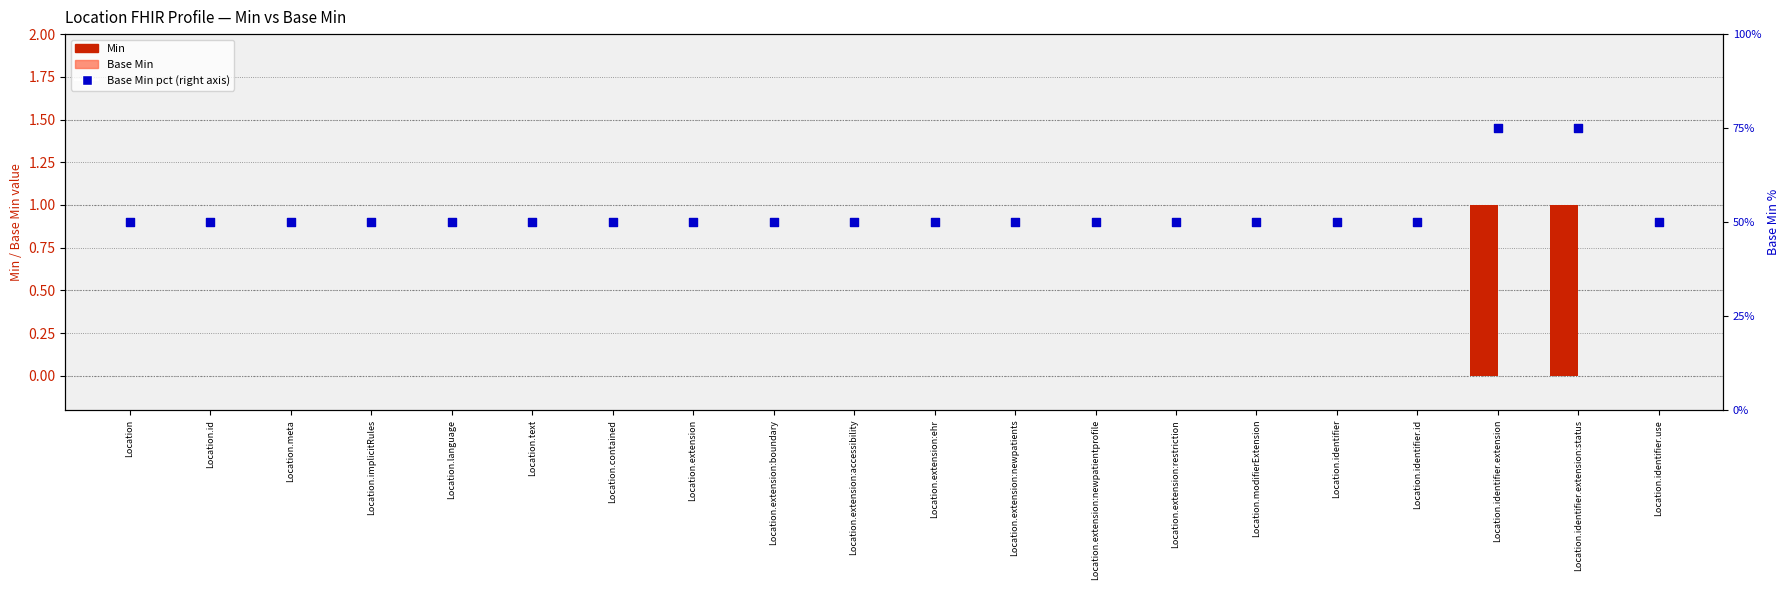

What are all the series names shown in the legend?

Min, Base Min, Base Min pct